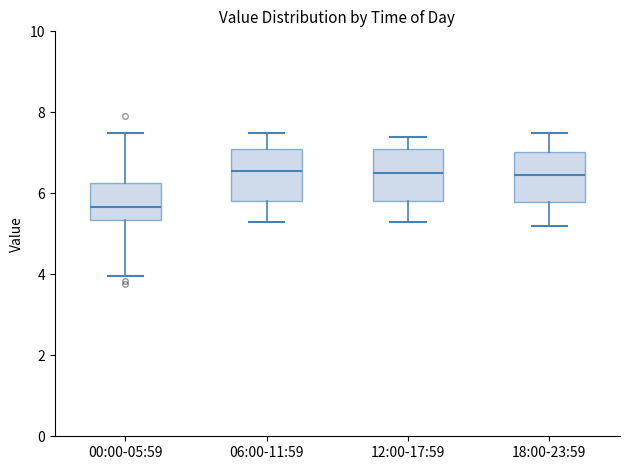

Reading left to right, read every box against the y-axis: the position of its median line, the range the box covers, and the ends of its whiskers. The values are not printed on the chart, so give them approximately, as read against the axis.

00:00-05:59: median 5.6, box 5.4 to 6.2, whiskers 4.0 to 7.6
06:00-11:59: median 6.6, box 5.8 to 7.2, whiskers 5.4 to 7.6
12:00-17:59: median 6.6, box 5.8 to 7.2, whiskers 5.4 to 7.4
18:00-23:59: median 6.4, box 5.8 to 7.0, whiskers 5.2 to 7.6